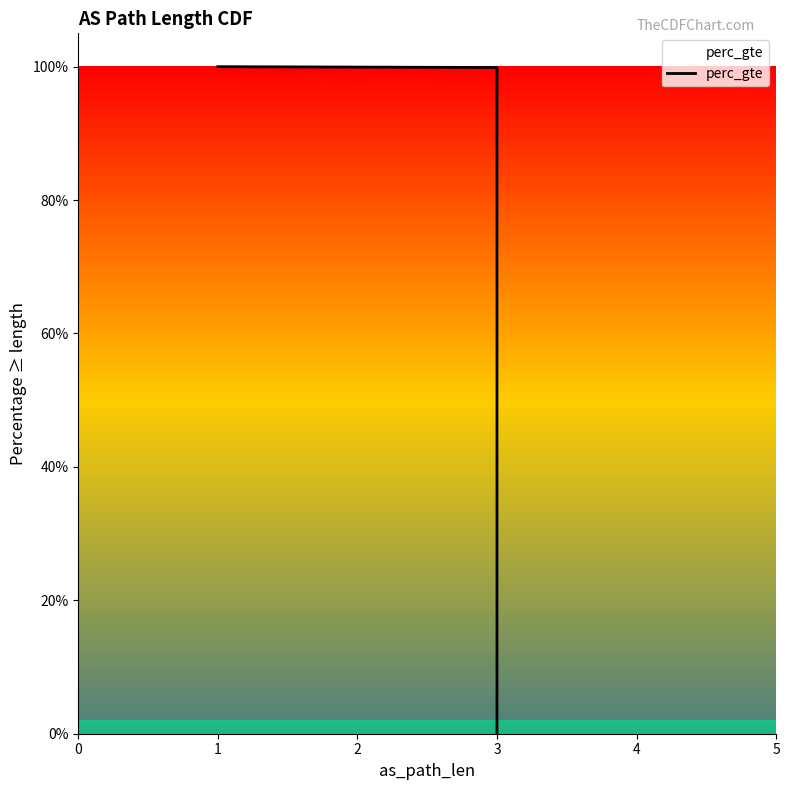

What is the difference between the maximum and minimum values?

1.0